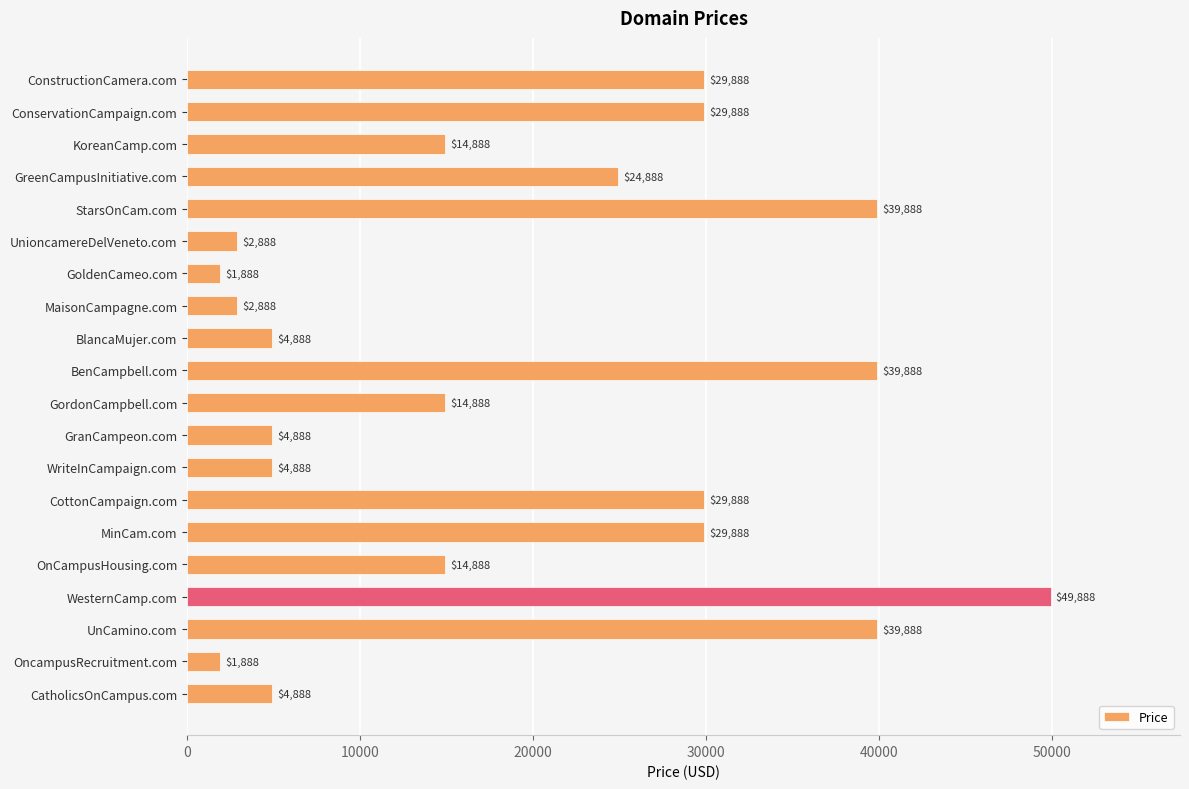

Which has a higher value, WriteInCampaign.com or StarsOnCam.com?

StarsOnCam.com